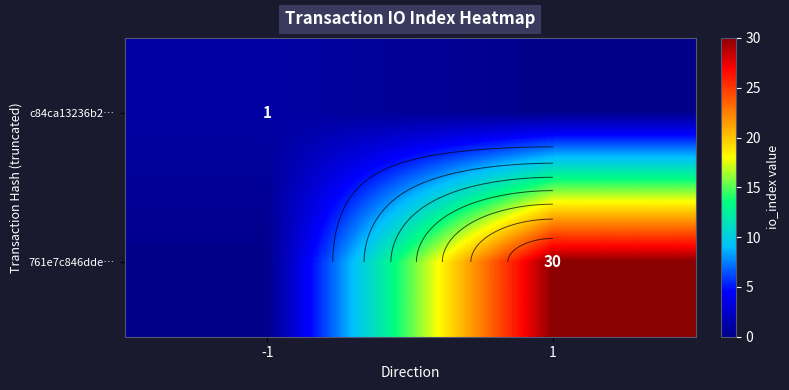

The value of c84ca13236b2… at 1 is 0. True or false?

True